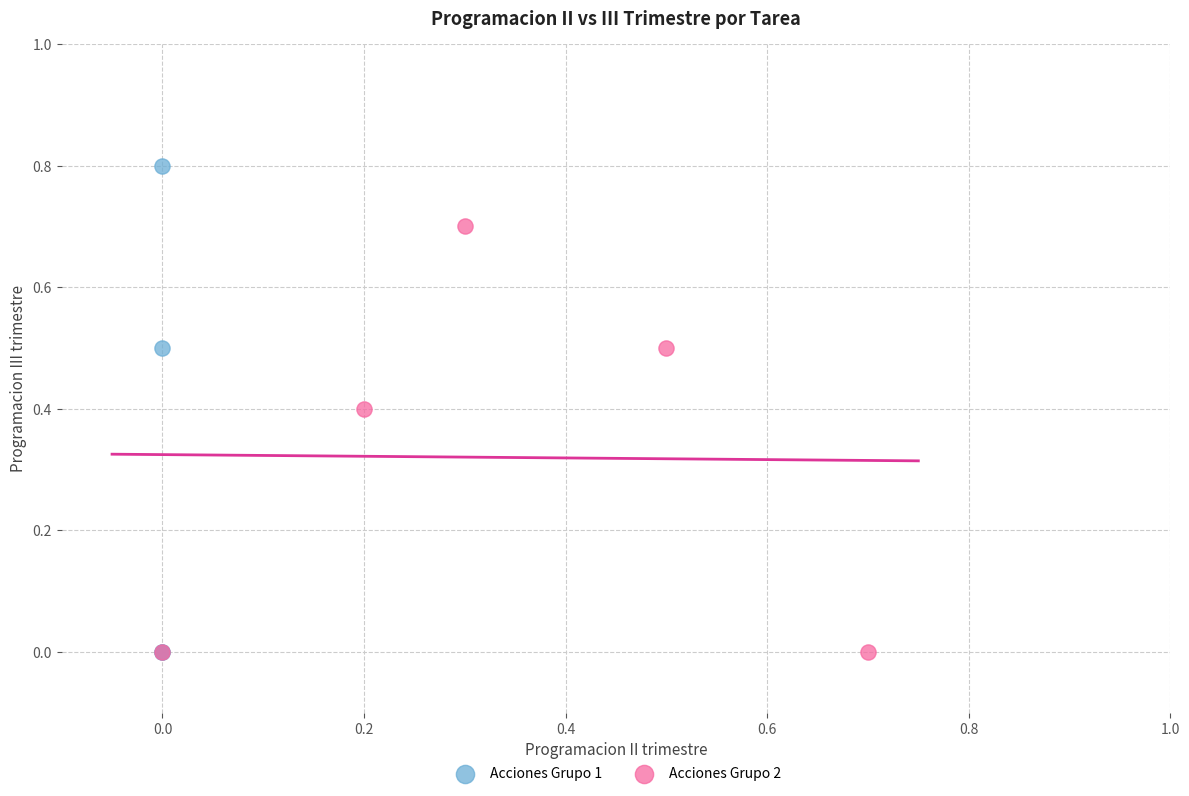

Which series has the largest Y range (max minus min)?

Acciones Grupo 1